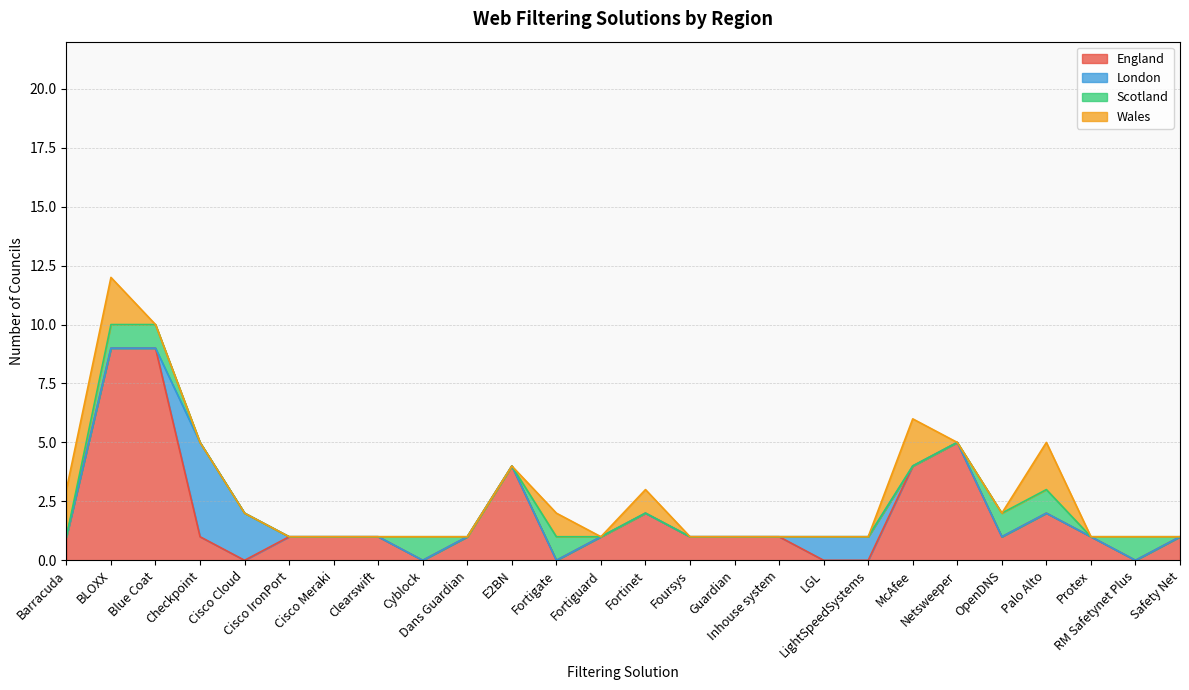

Where do England and Wales first cross each other?

Barracuda and BLOXX